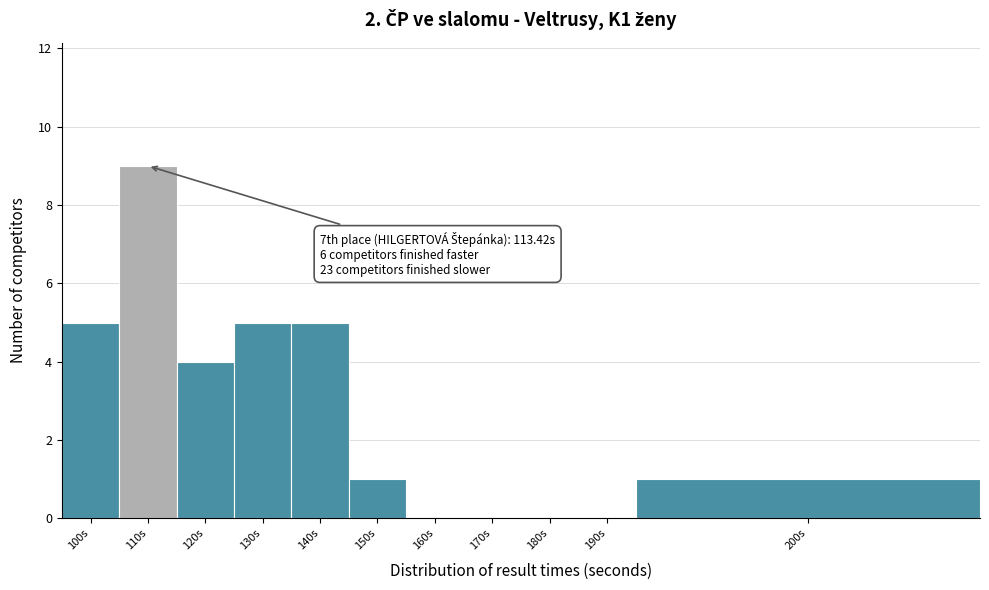

Reading left to right, what are all the values shown in this chart?

100s=5	110s=9	120s=4	130s=5	140s=5	150s=1	160s=0	170s=0	180s=0	190s=0	200s=1